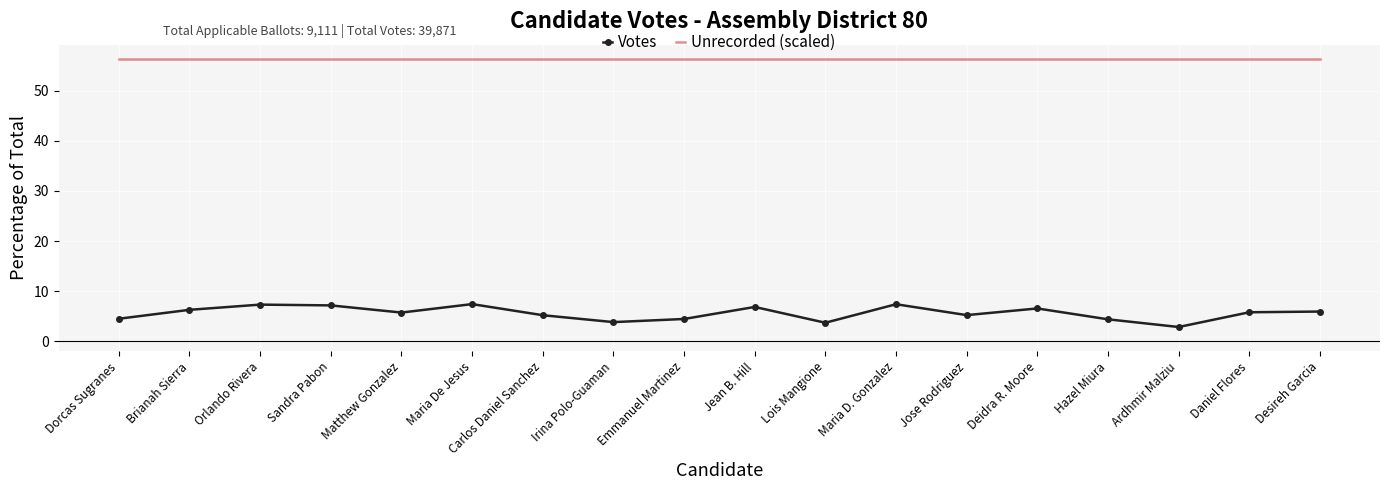

True or false: Votes and Unrecorded (scaled) intersect in this chart.

False